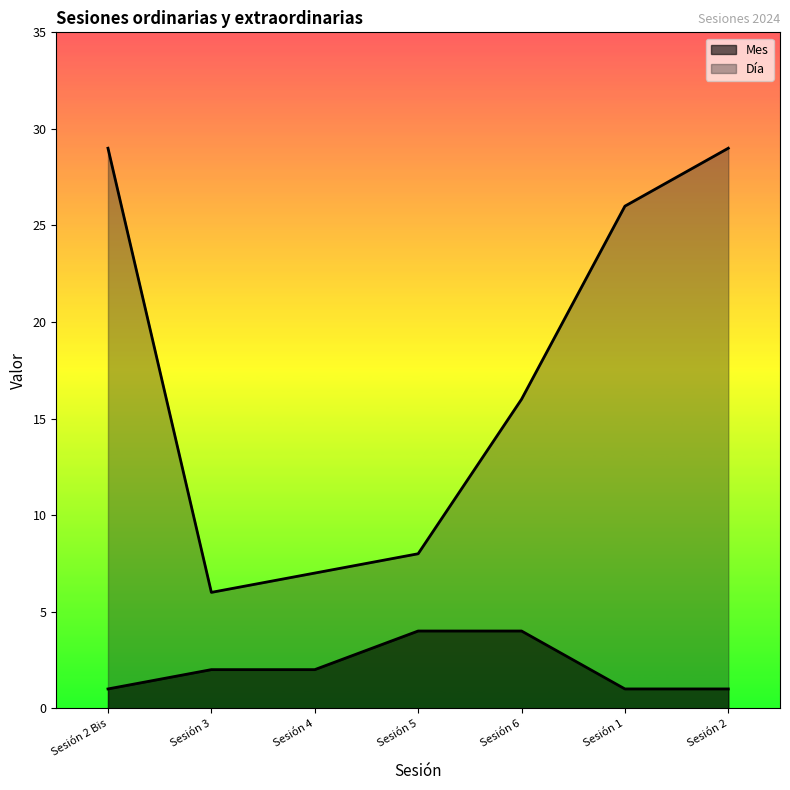

Which category has the lowest value across all series?

Sesión 2 Bis